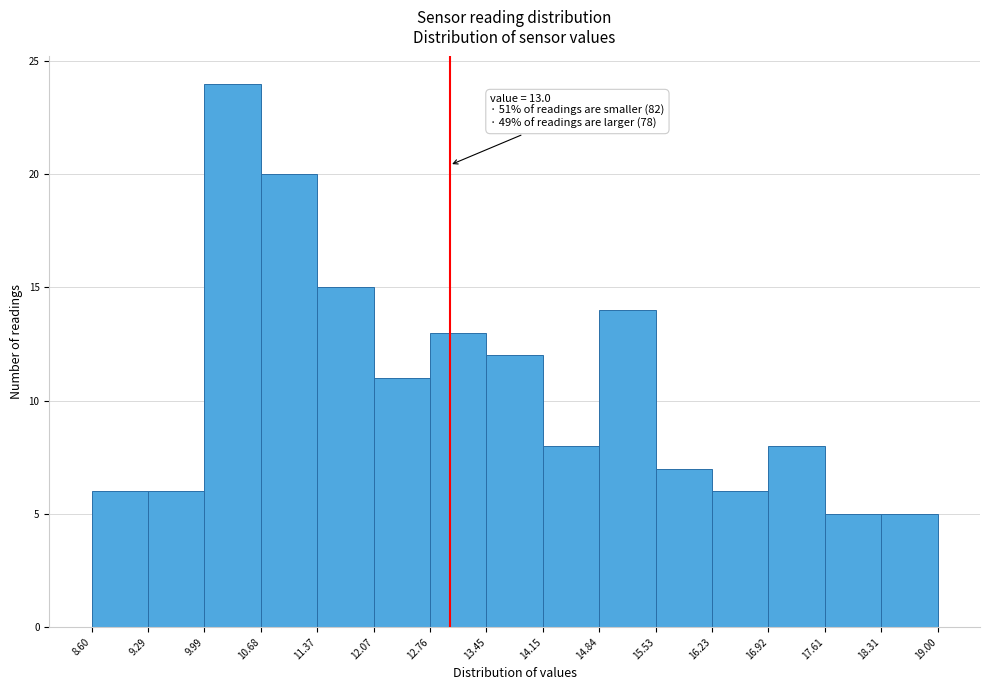

Which range on the x-axis has the tallest bar?

9.99 to 10.68